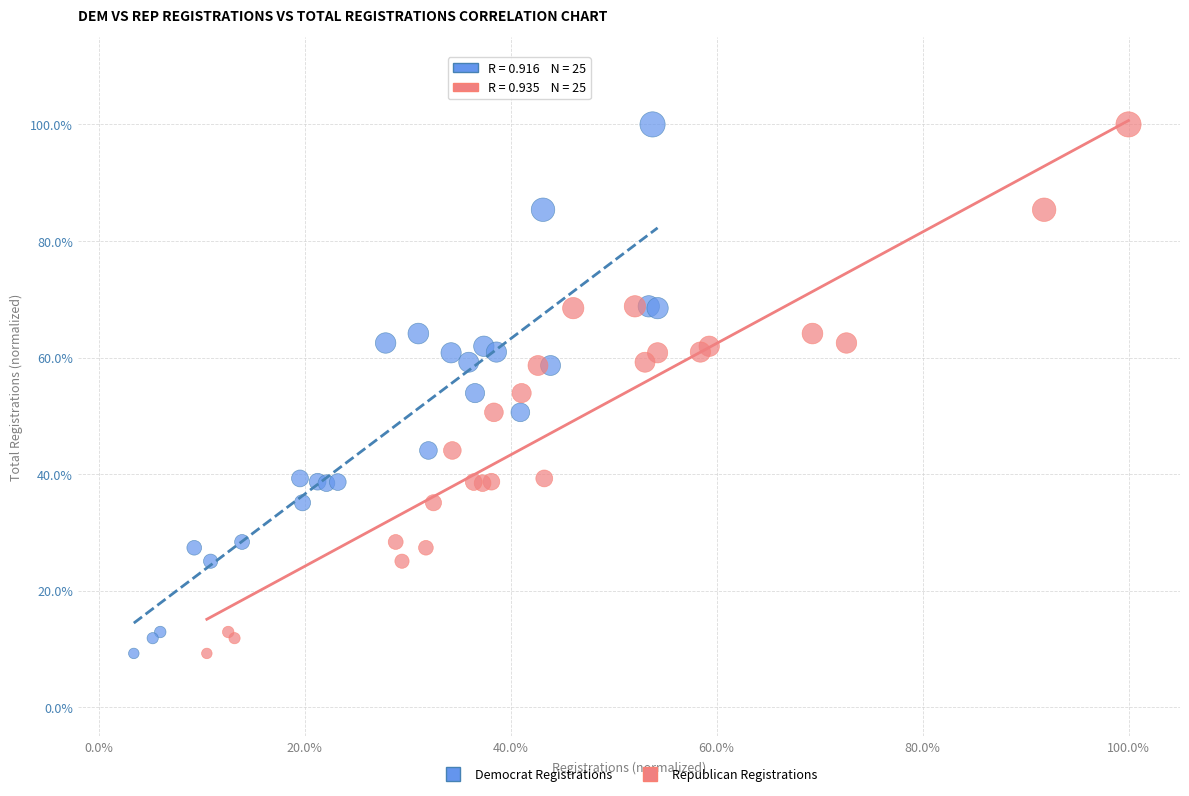

What are all the series names shown in the legend?

Democrat Registrations, Republican Registrations